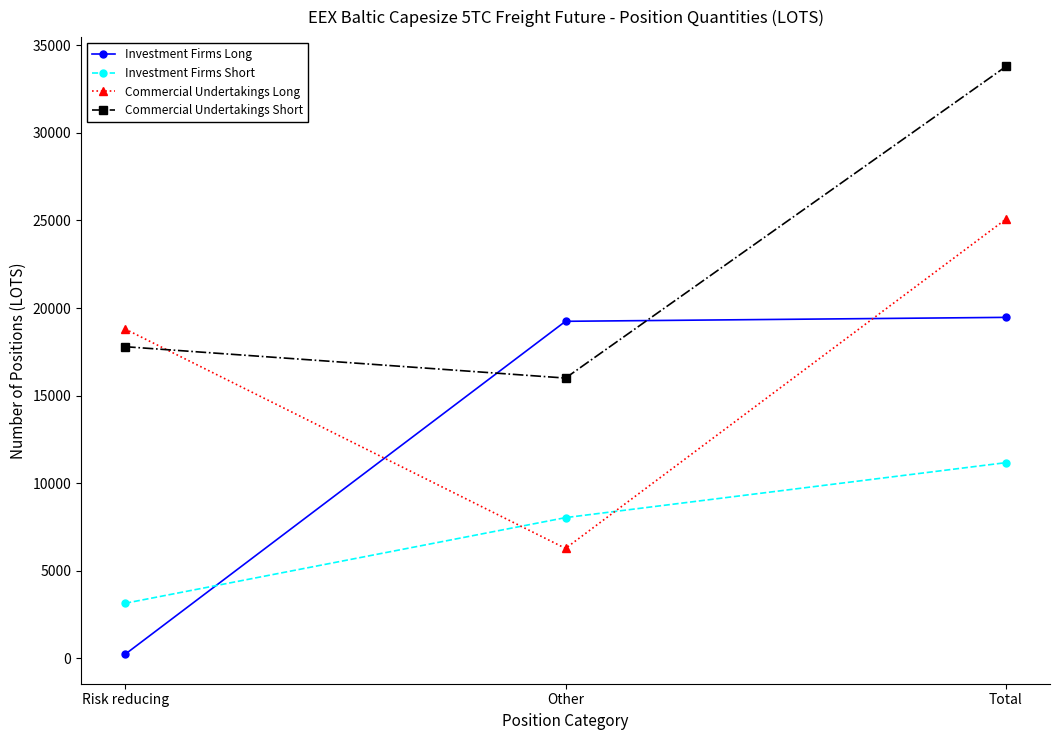

What is the average value of the Investment Firms Short series?

7447.6